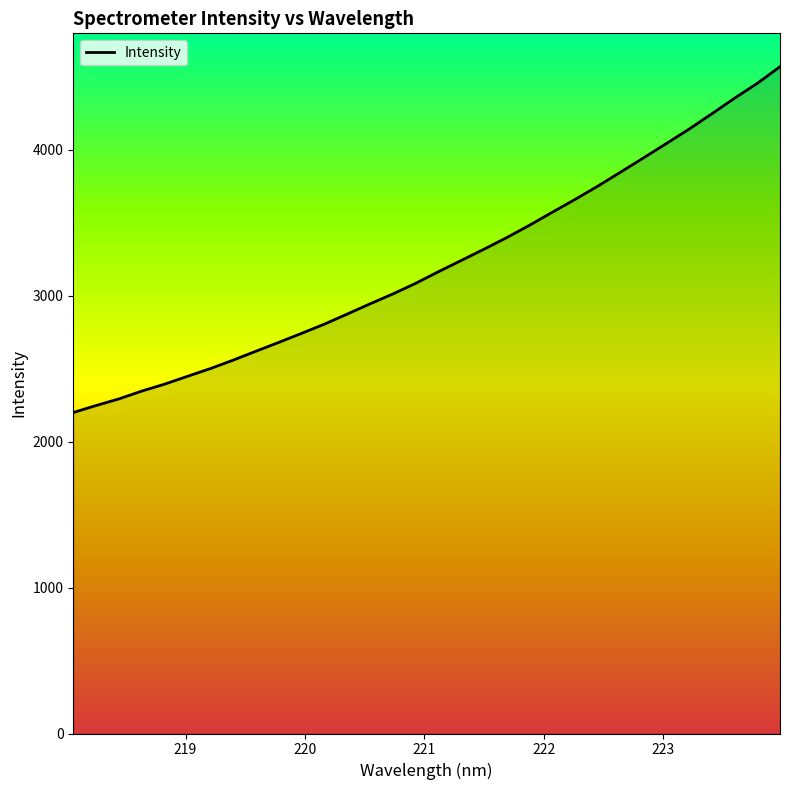

What is the smallest value displayed?

2198.7